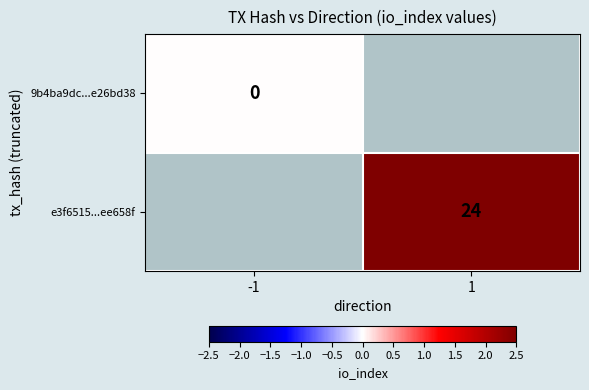

Is it true that e3f6515...ee658f equals 24 at 1?

True